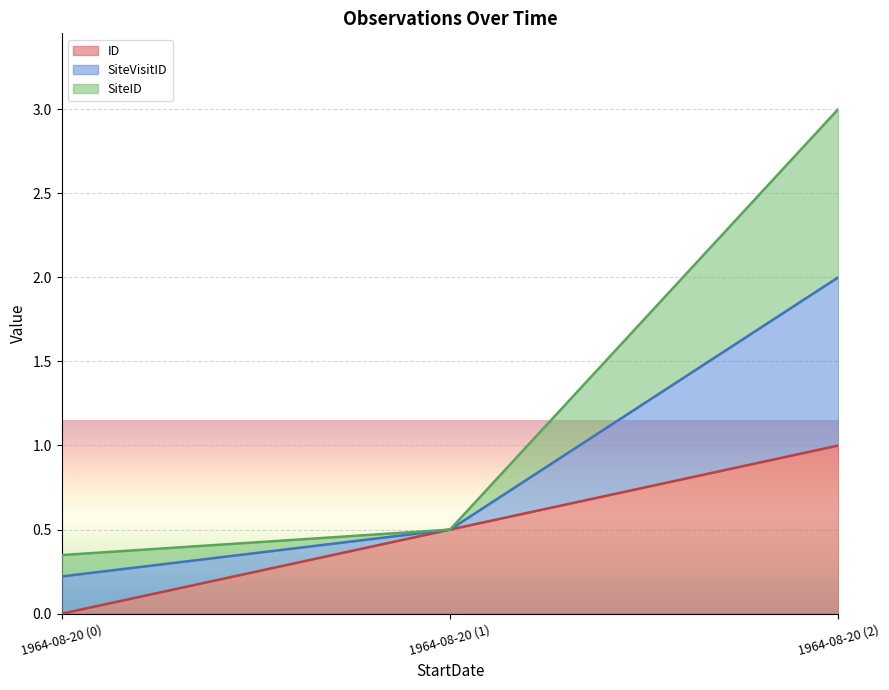

How many lines are shown in the chart?

3